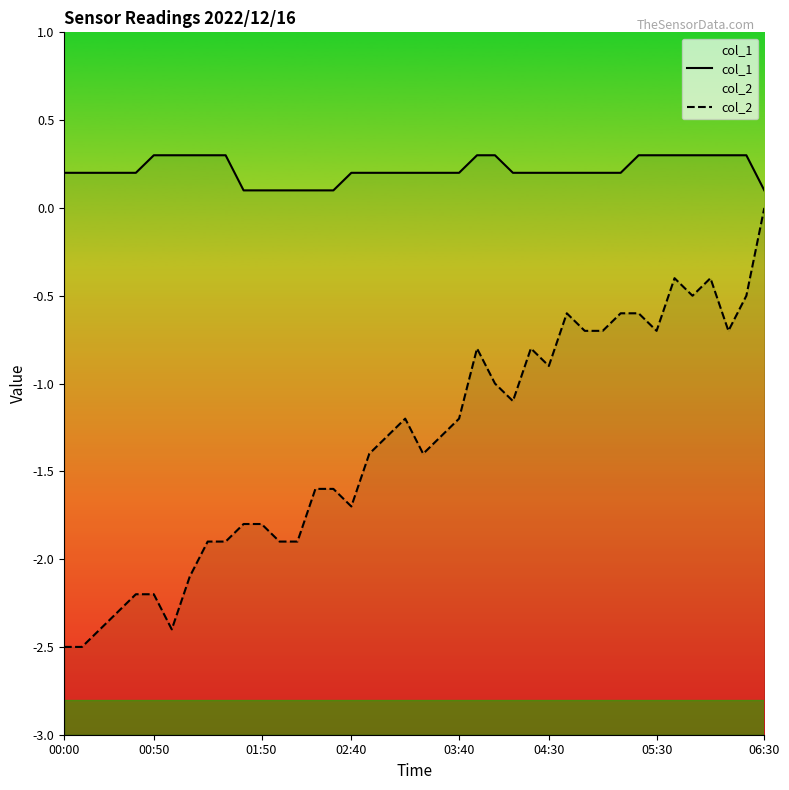

Between 26 and 39, which series saw the biggest shift?

col_2